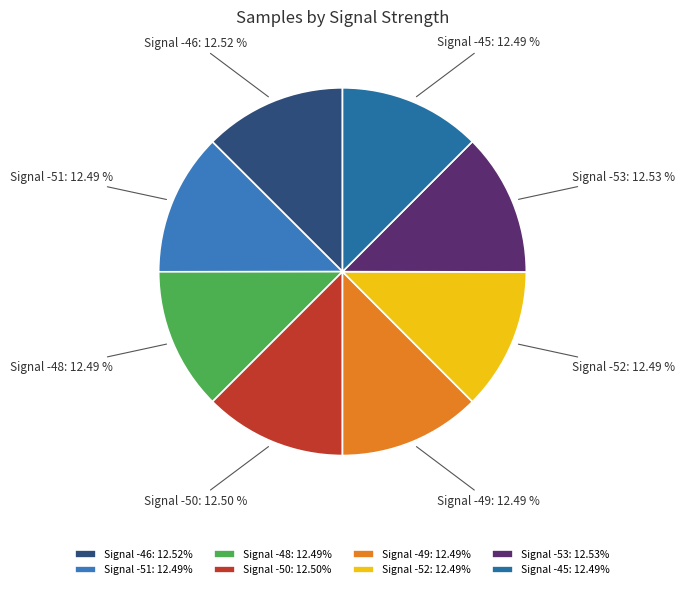

Is there any slice that represents more than half of the pie?

No